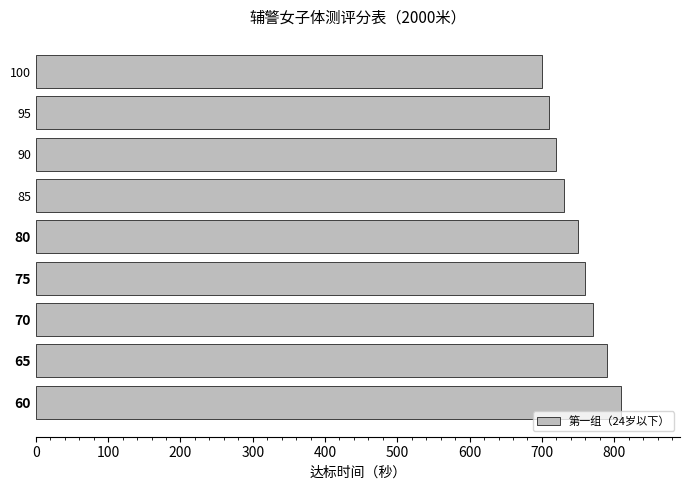

True or false: the data shows 790 at 65.

True